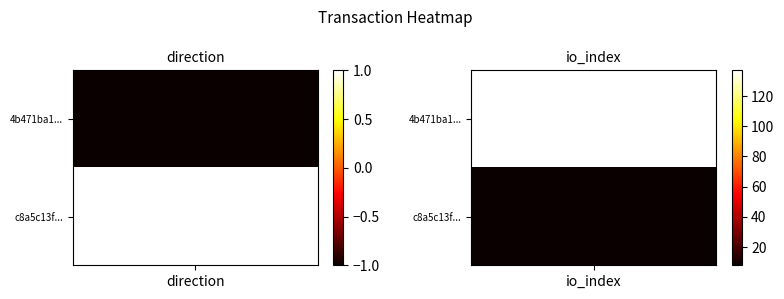

True or false: c8a5c13f51bffb3bcb0bf8c592208068c919988 has a value of 1 at 0.

True